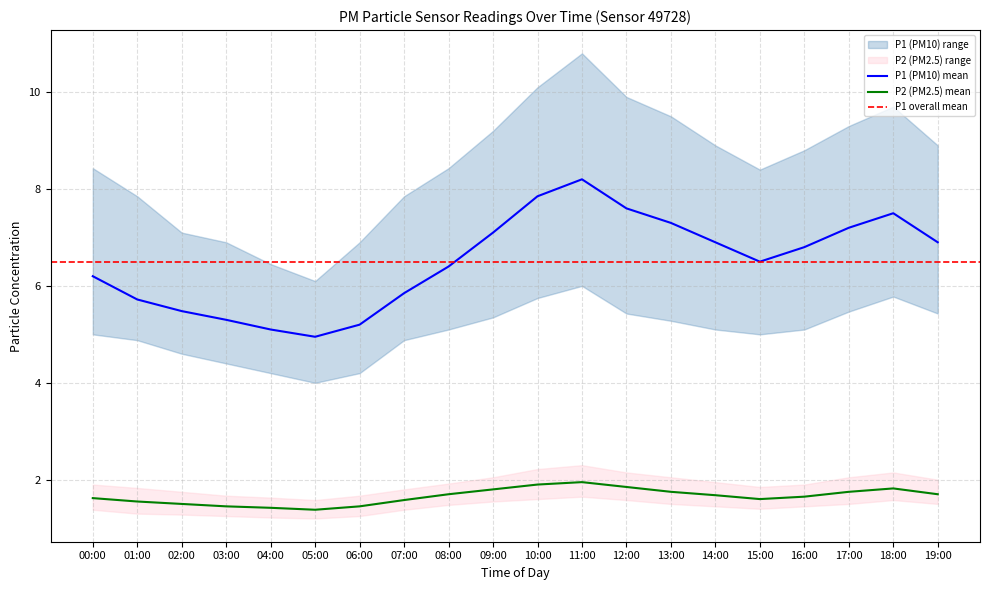

Between 06:00 and 10:00, which is larger?

10:00